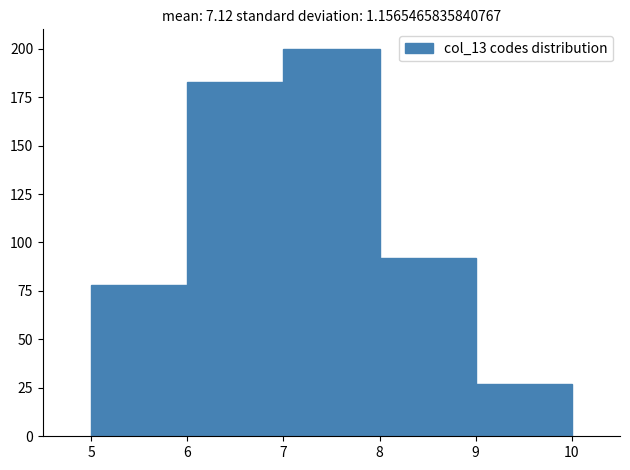

What is the height of the bar covering 5 to 6 on the x-axis? The values are not printed on the chart, so give them approximately, as read against the axis.

80